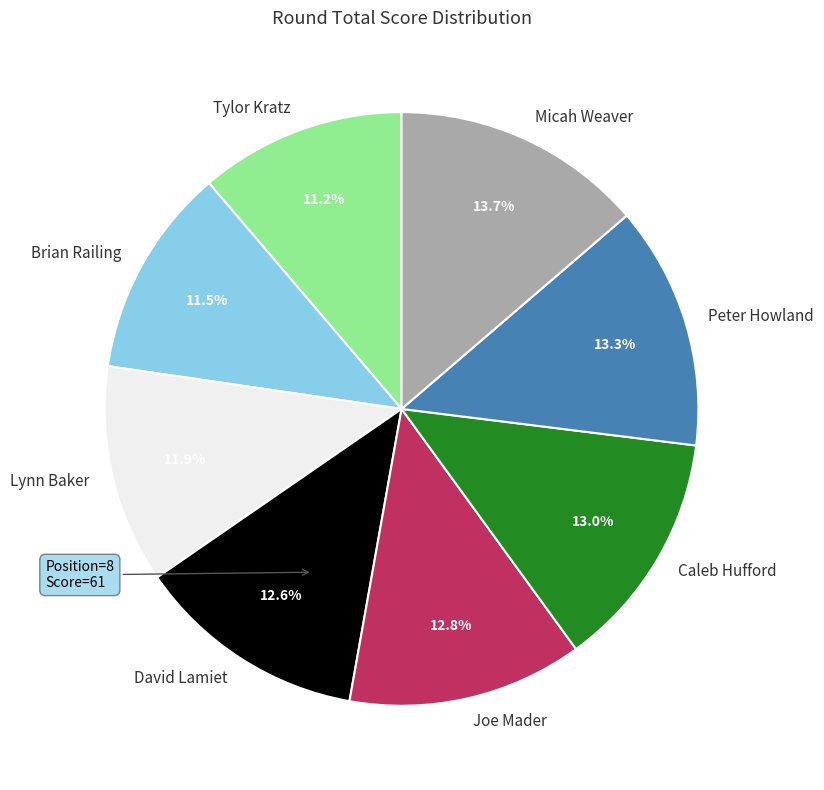

Is it true that Caleb Hufford is 13% of the pie?

True